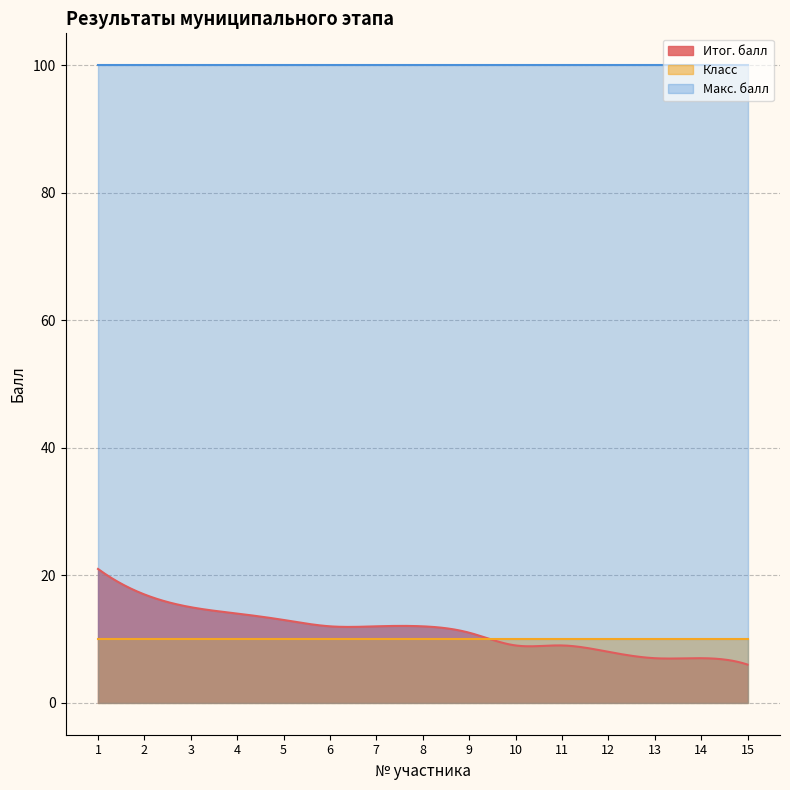

At 13, list the series in order from smallest to largest.

Итог. балл, Класс, Макс. балл